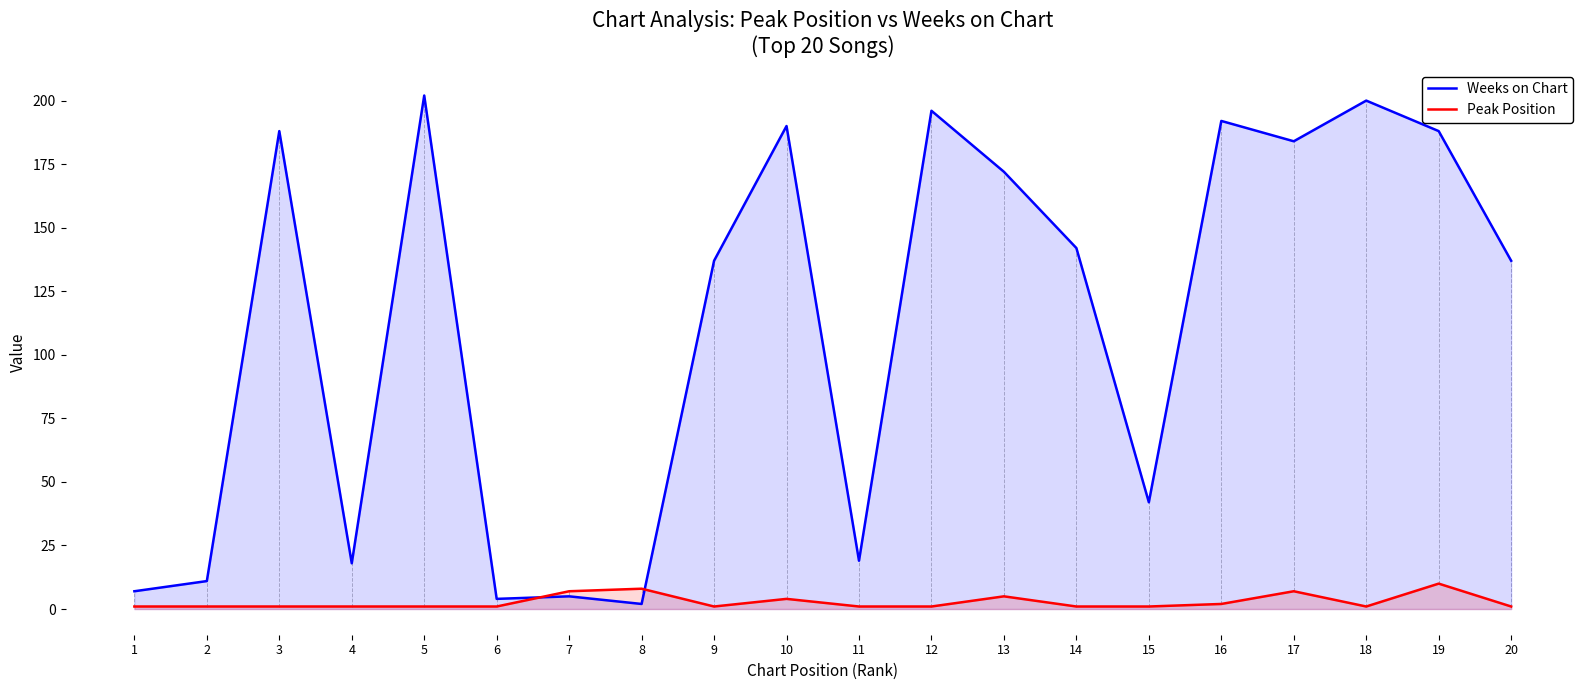

After their last crossing, which series has the higher values: Peak Position or Weeks on Chart?

Weeks on Chart